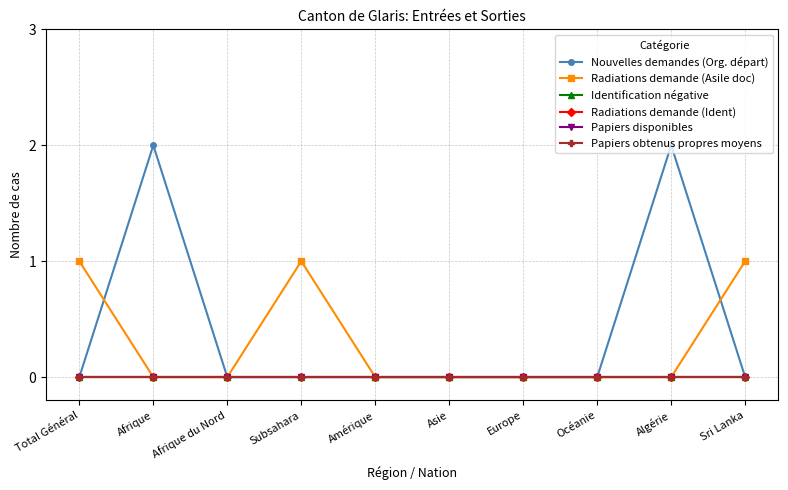

At Afrique, list the series in order from smallest to largest.

Radiations demande (Asile doc), Identification négative, Radiations demande (Ident), Papiers disponibles, Papiers obtenus propres moyens, Nouvelles demandes (Org. départ)